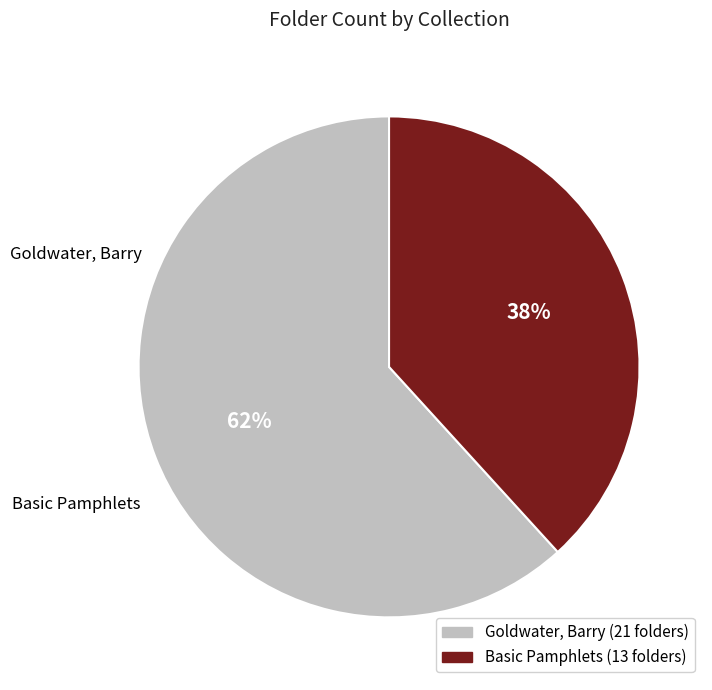

The Goldwater, Barry slice represents 53% of the pie. True or false?

False